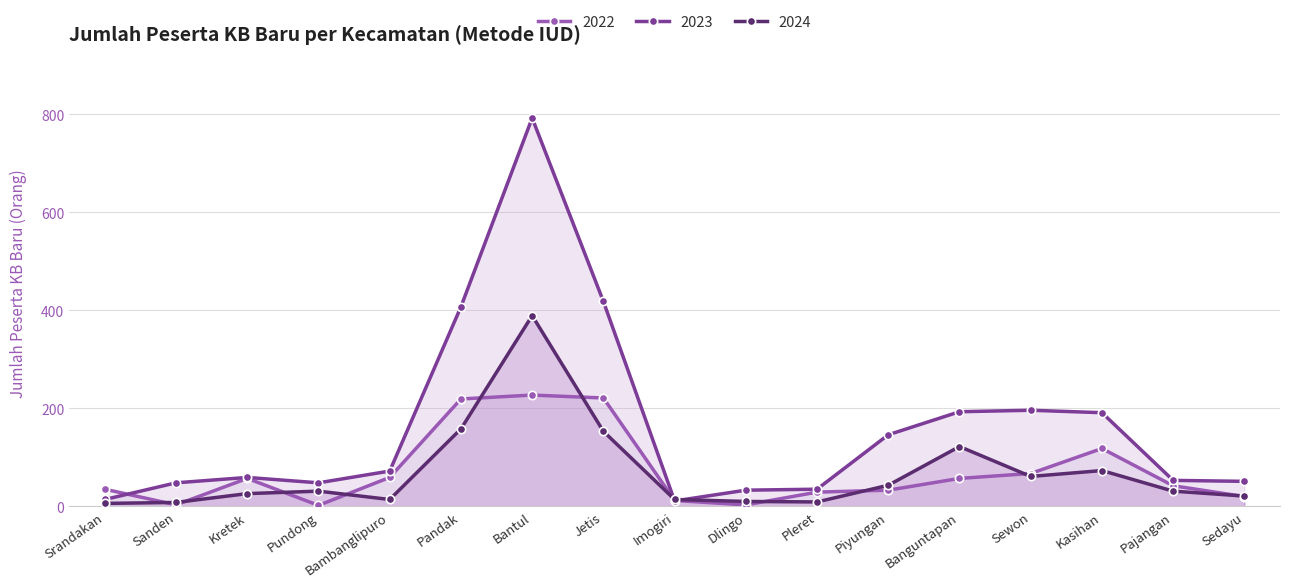

Between Pandak and Pajangan, which series saw the biggest shift?

2023